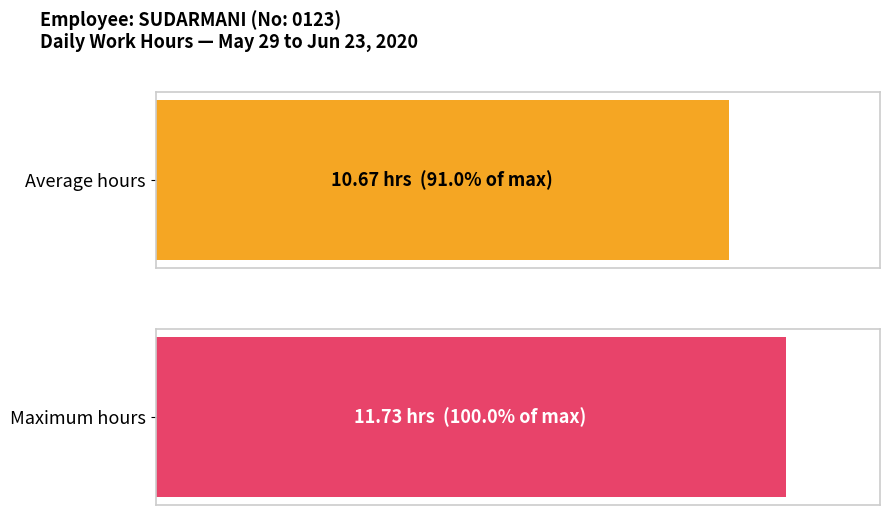

What is the greatest value displayed?

11.7